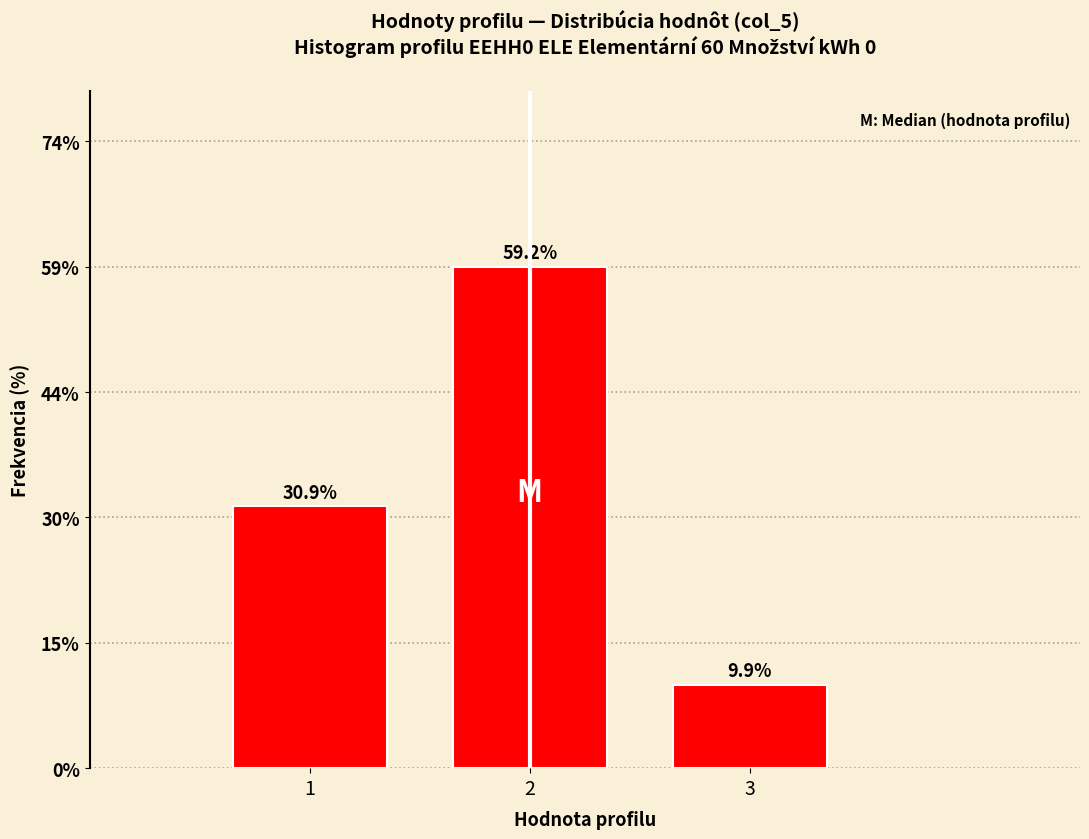

Reading left to right, transcribe all the data shown in this chart.

30.9	59.2	9.9